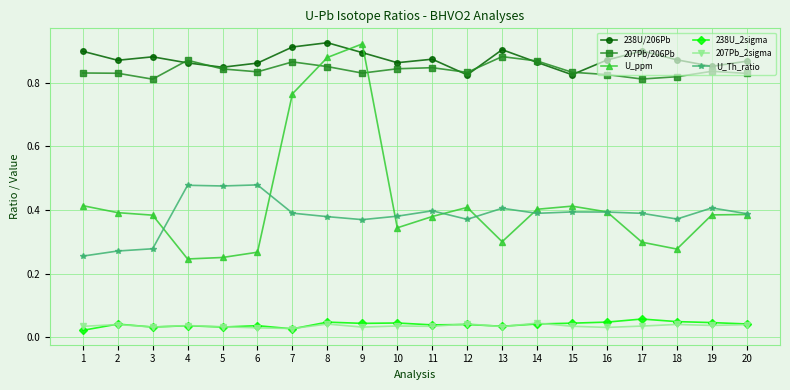

Is the value of U_Th_ratio at 11 greater than the value of U_ppm at 17?

Yes